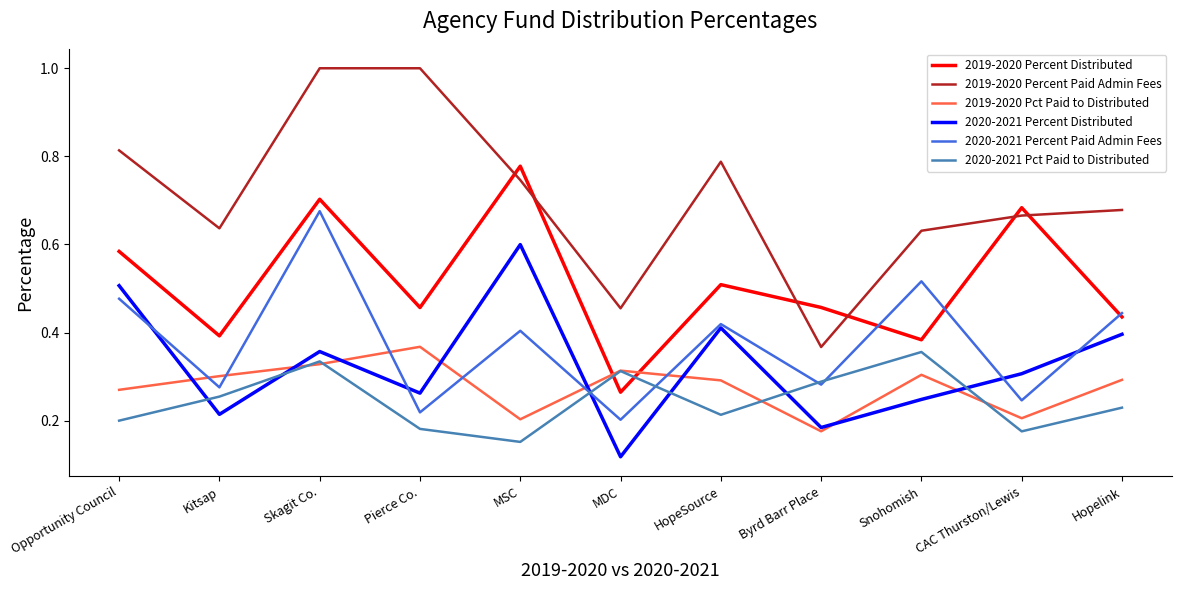

True or false: 2020-2021 Percent Distributed has a value of 0.4 at Hopelink.

True